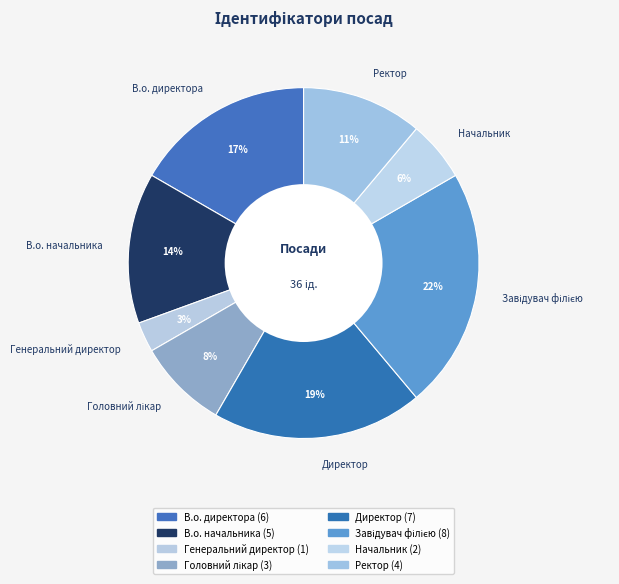

Count the number of slices in the pie.

8